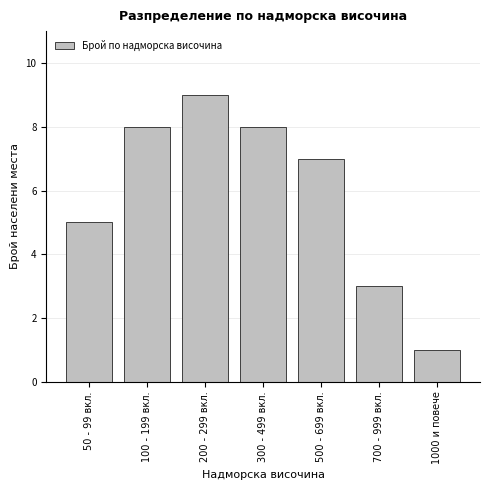

Reading left to right, what are all the values shown in this chart?

50 - 99 вкл.=5	100 - 199 вкл.=8	200 - 299 вкл.=9	300 - 499 вкл.=8	500 - 699 вкл.=7	700 - 999 вкл.=3	1000 и повече=1